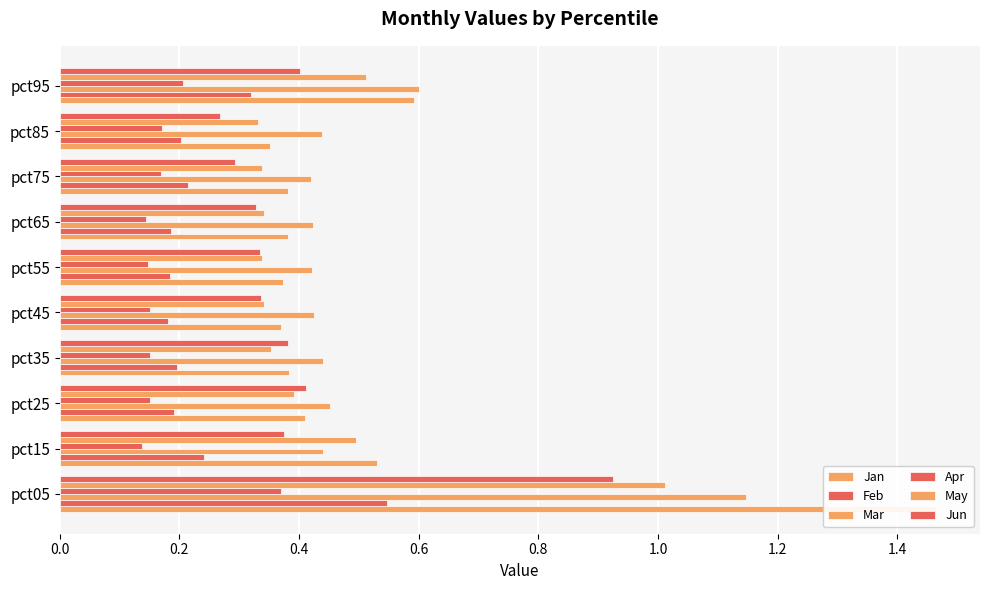

What is the approximate value of Feb at pct45?

0.2